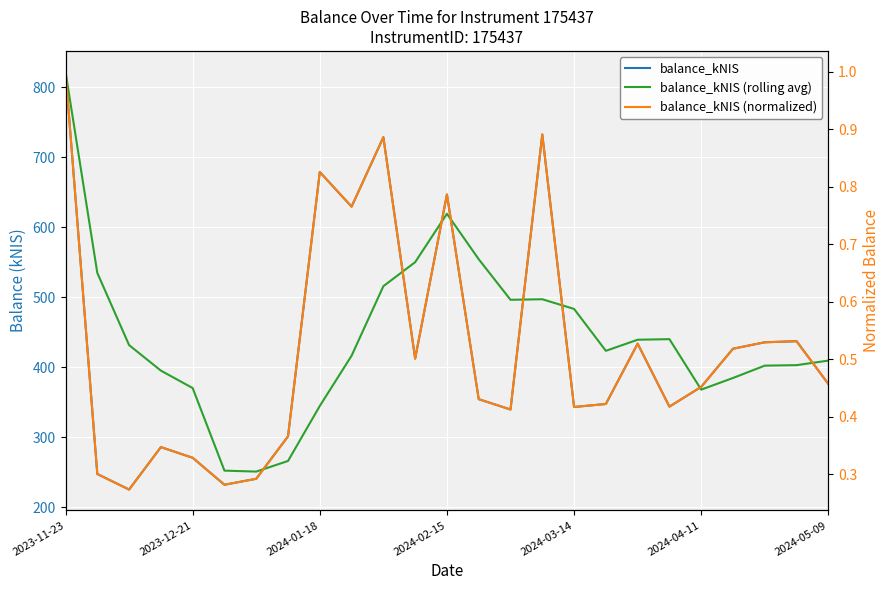

Which series has the largest range (max minus min)?

balance_kNIS